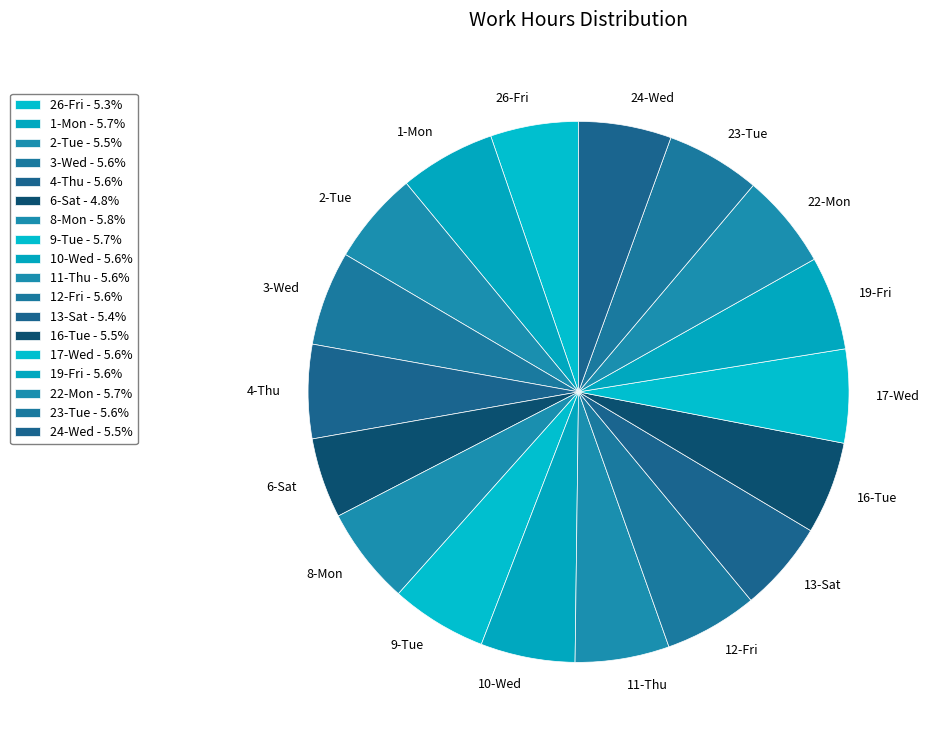

What percentage is the 26-Fri slice, to the nearest percent?

5%